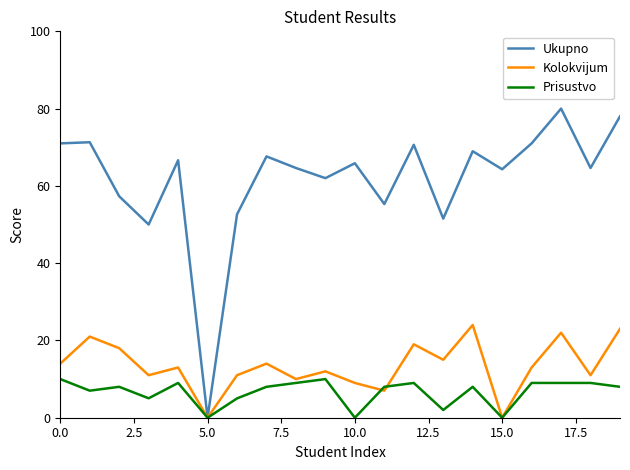

Rank the series by their maximum value, from highest to lowest.

Ukupno, Kolokvijum, Prisustvo